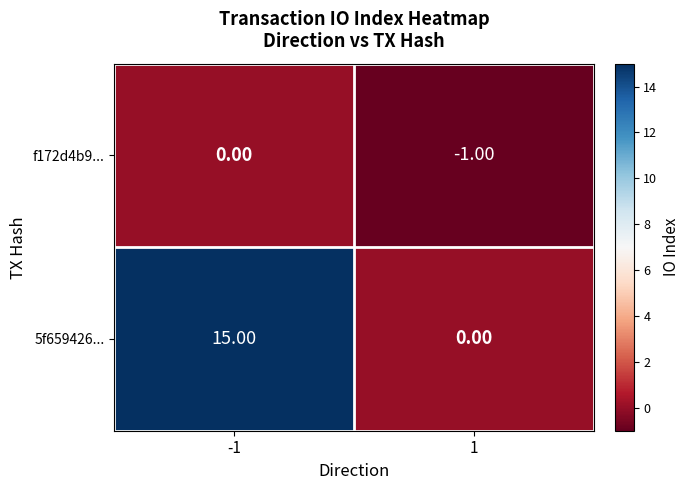

Which series has the largest range (max minus min)?

5f659426...